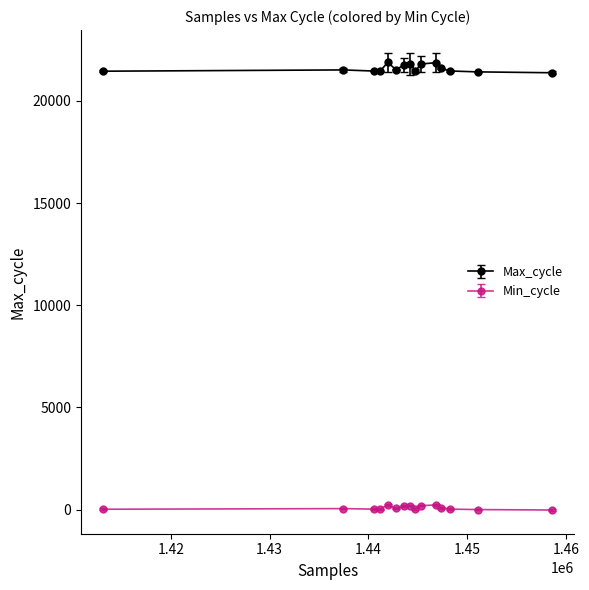

At how many categories does at least one series exceed 8717?

15